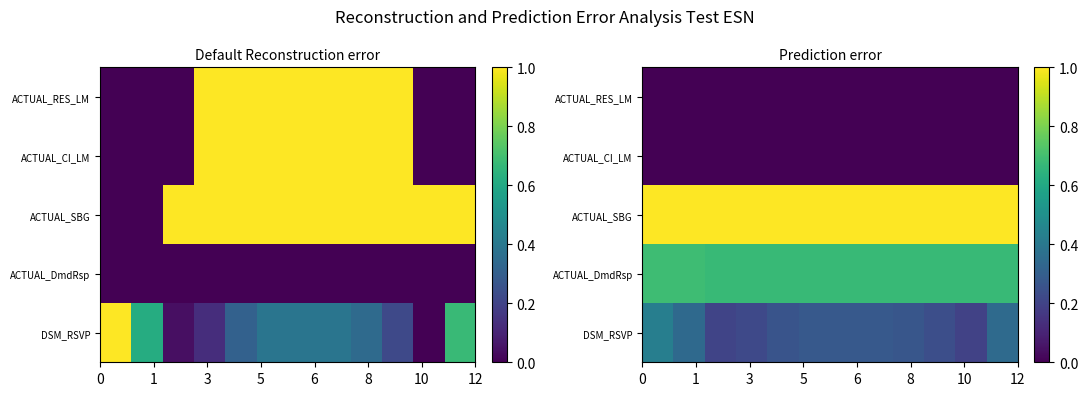

Rank the series by their maximum value, from highest to lowest.

ACTUAL_SBG, ACTUAL_DmdRsp, DSM_RSVP, ACTUAL_RES_LM, ACTUAL_CI_LM